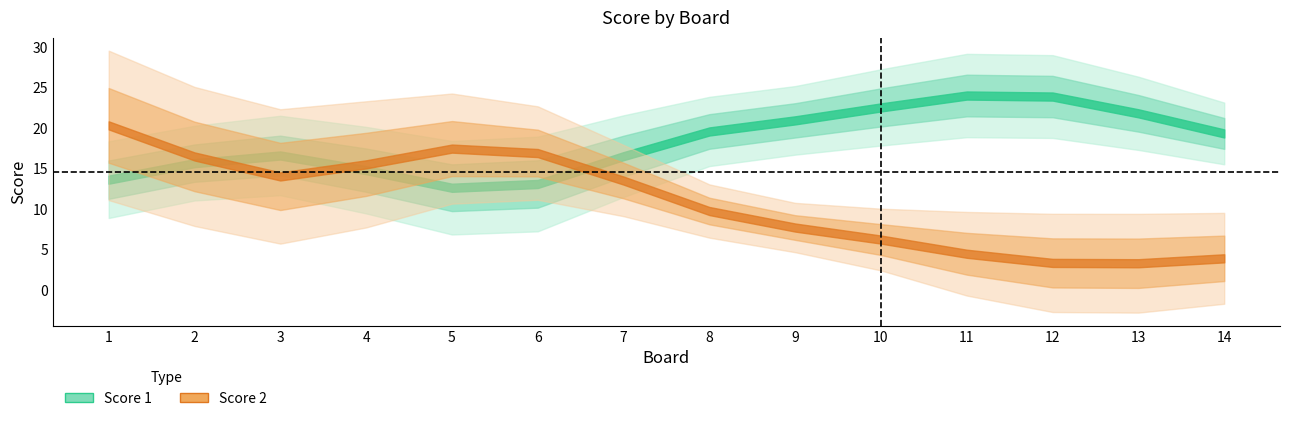

The value of Score 2 at 2 is 10. True or false?

False